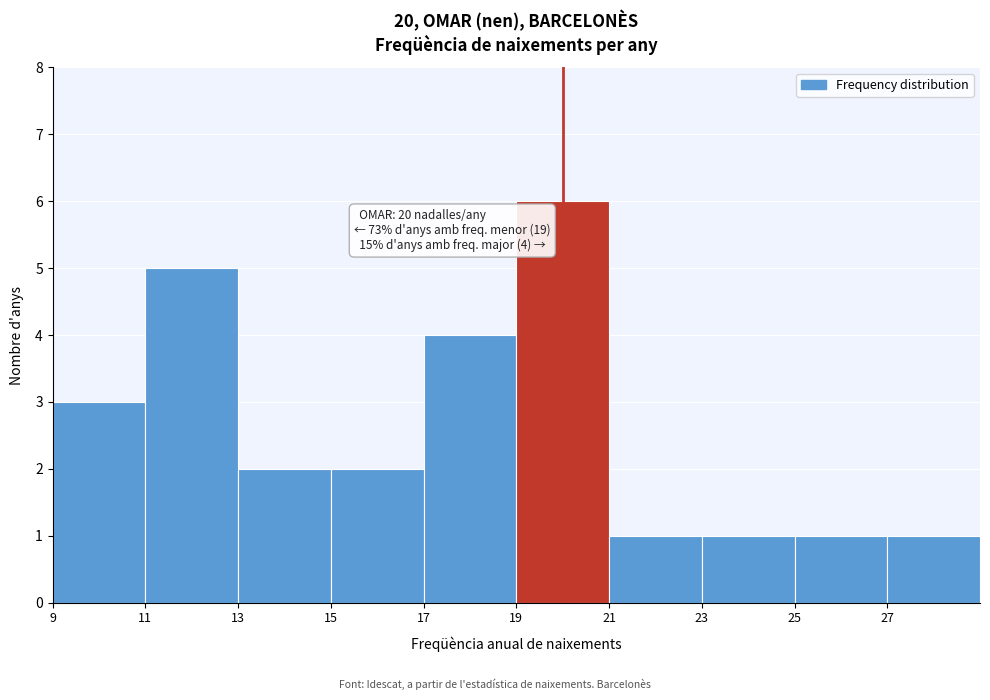

Which range on the x-axis has the tallest bar?

19 to 21